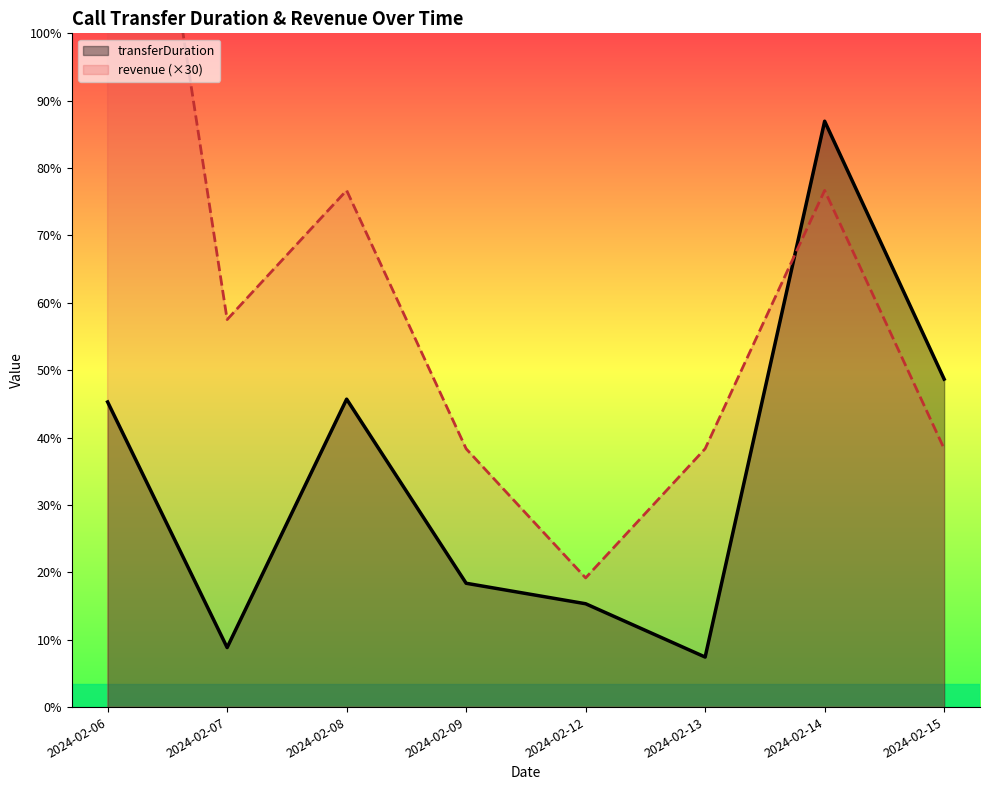

Which category has the lowest value in the transferDuration series?

2024-02-13